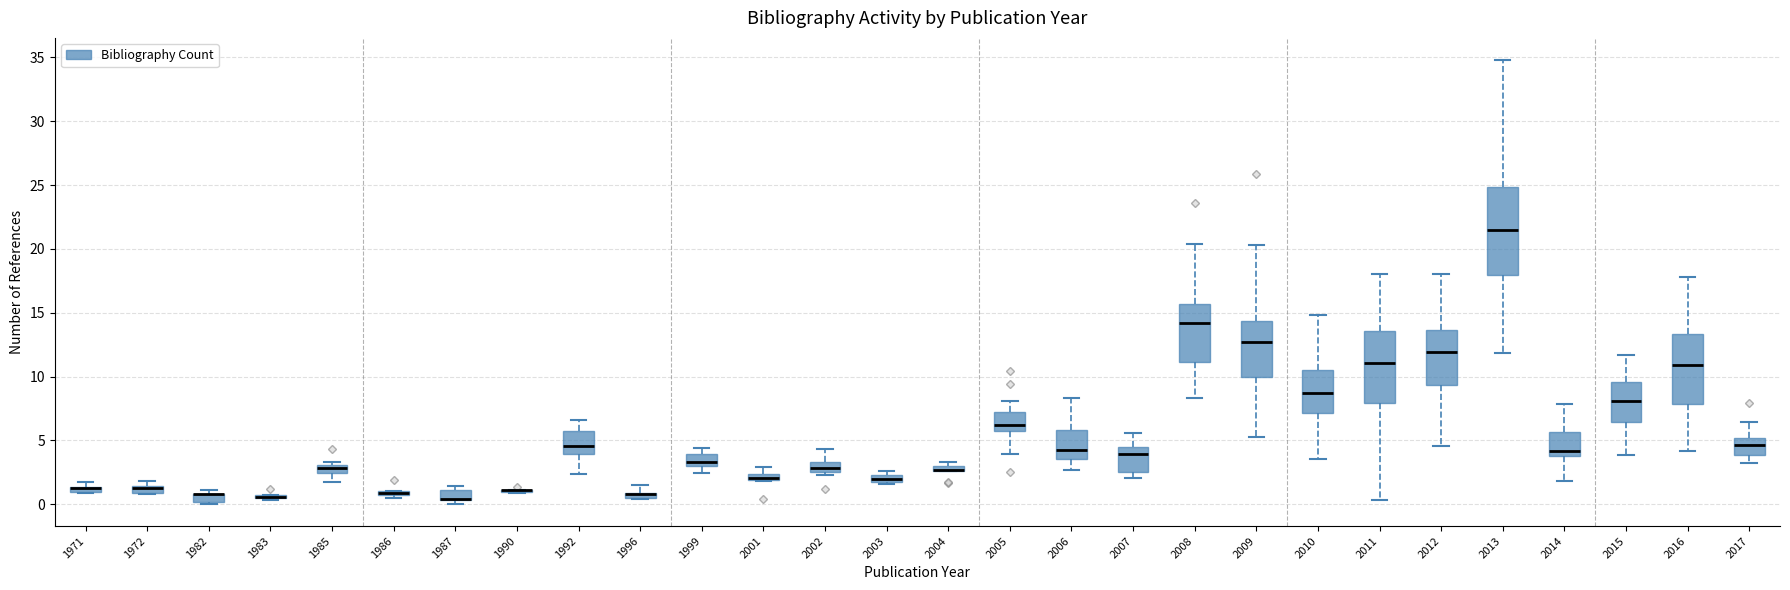

Where is the lower edge of the box at x = 2016 on the y-axis? The values are not printed on the chart, so give them approximately, as read against the axis.

8.0